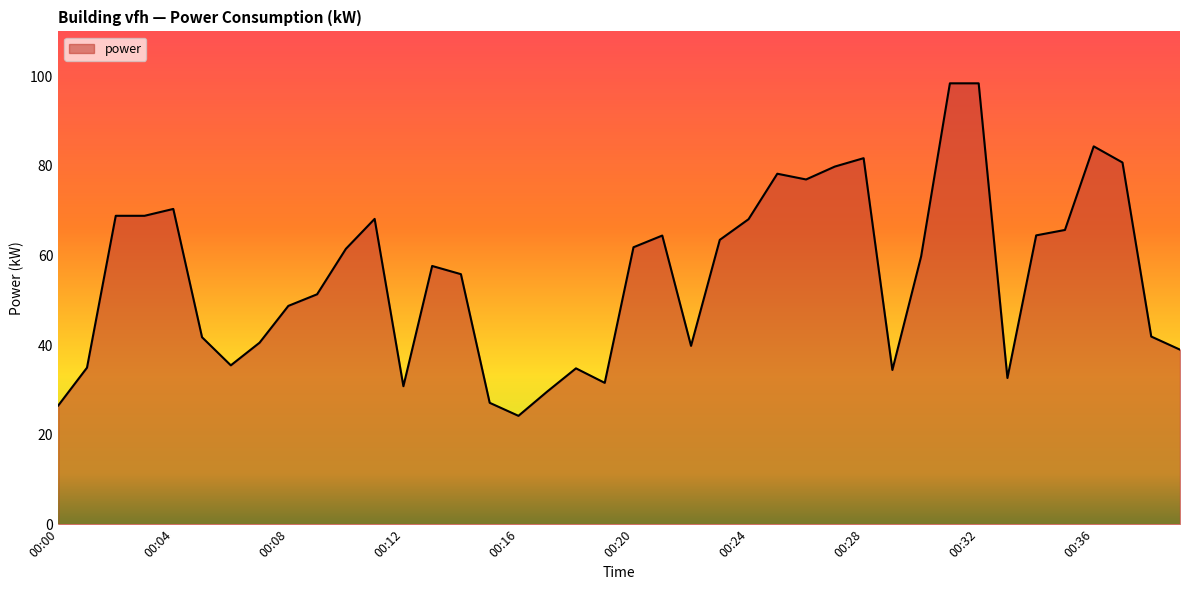

What is the minimum value shown in the chart?

24.2